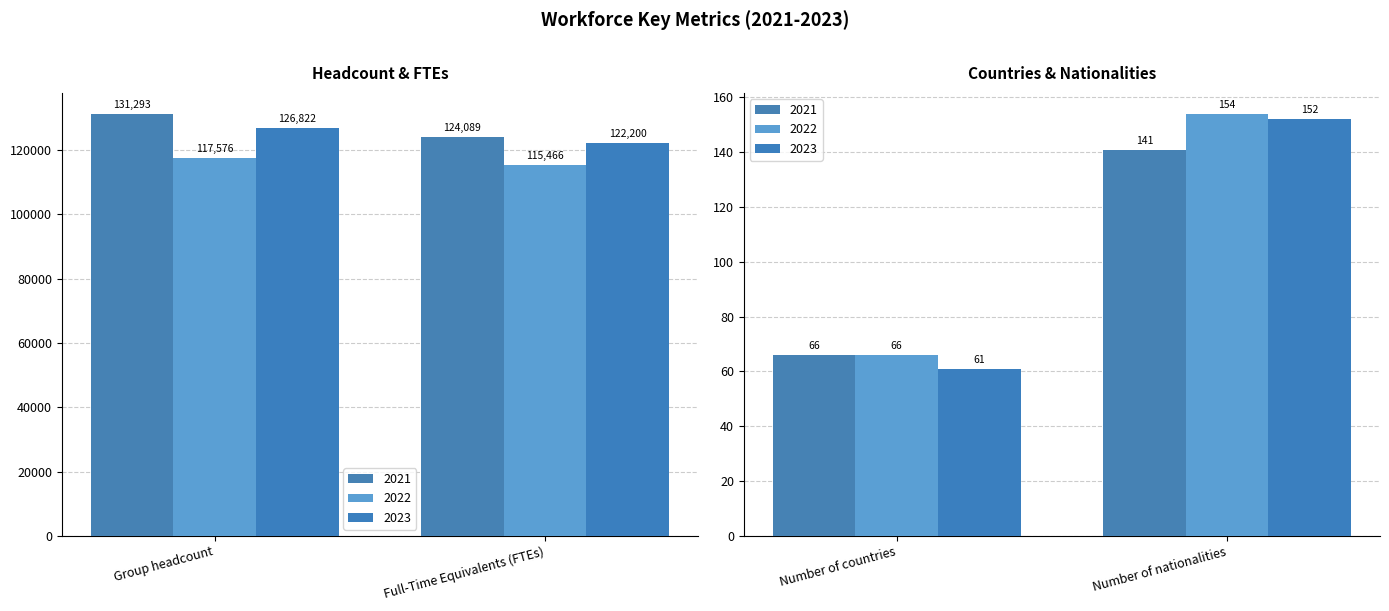

What is the minimum value shown in the chart?

61